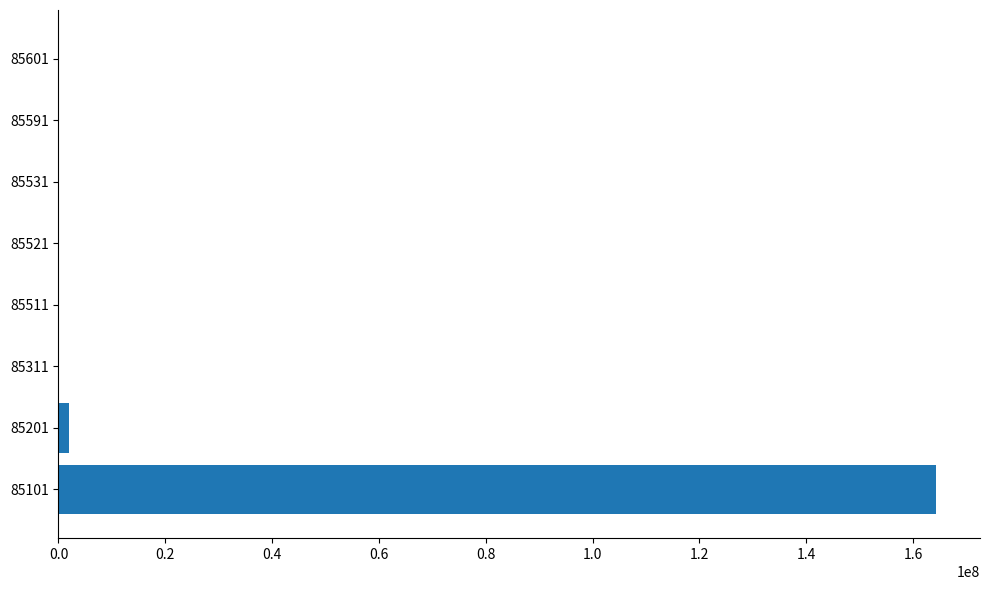

What is the sum of all values?

166581176